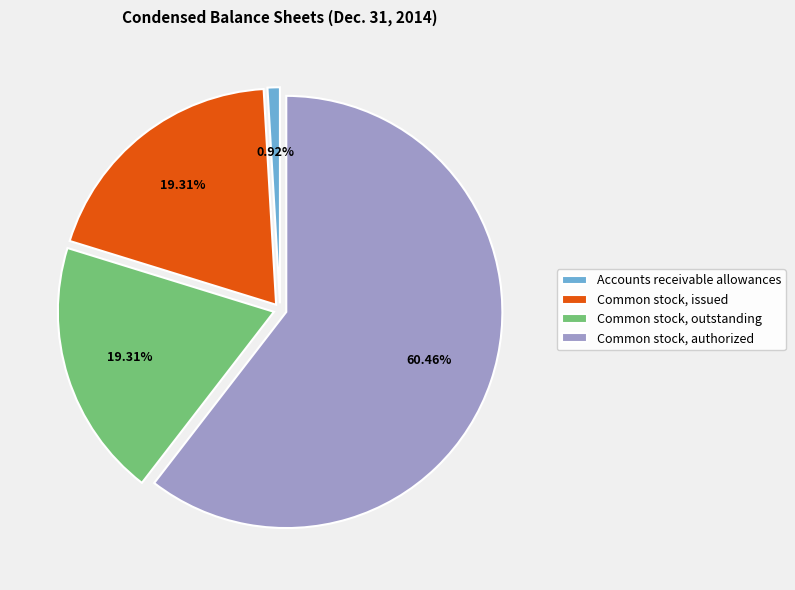

What percentage do Common stock, issued and Common stock, outstanding together represent?

38.6%